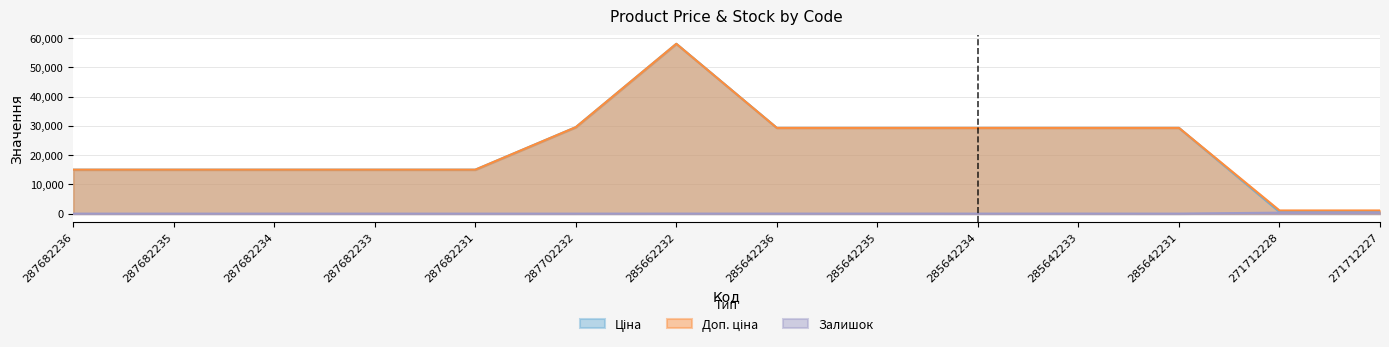

What is the difference between the maximum and second lowest values in the Доп. ціна series?

56962.6